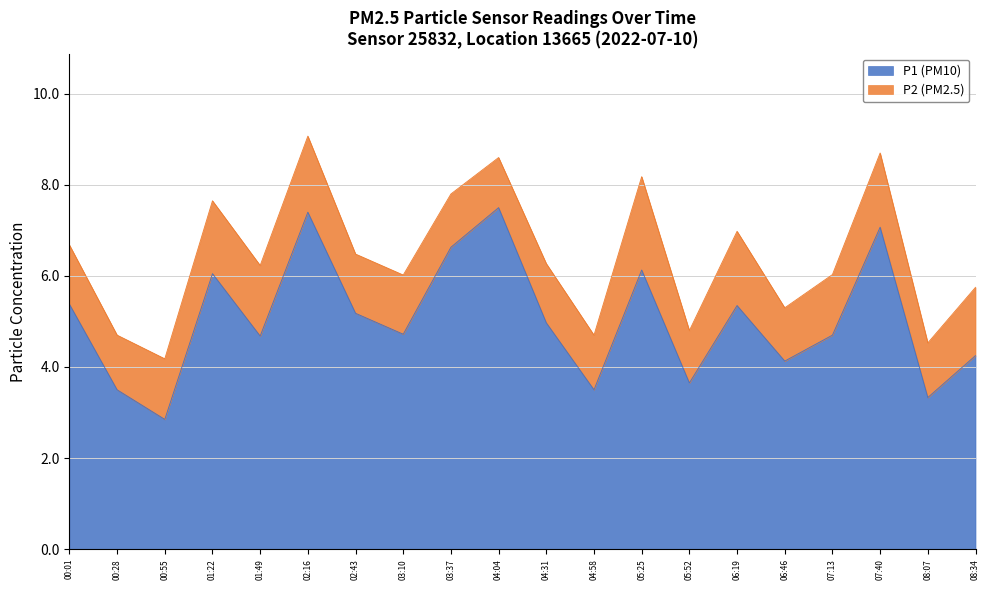

Count the number of values greater than 4.

15